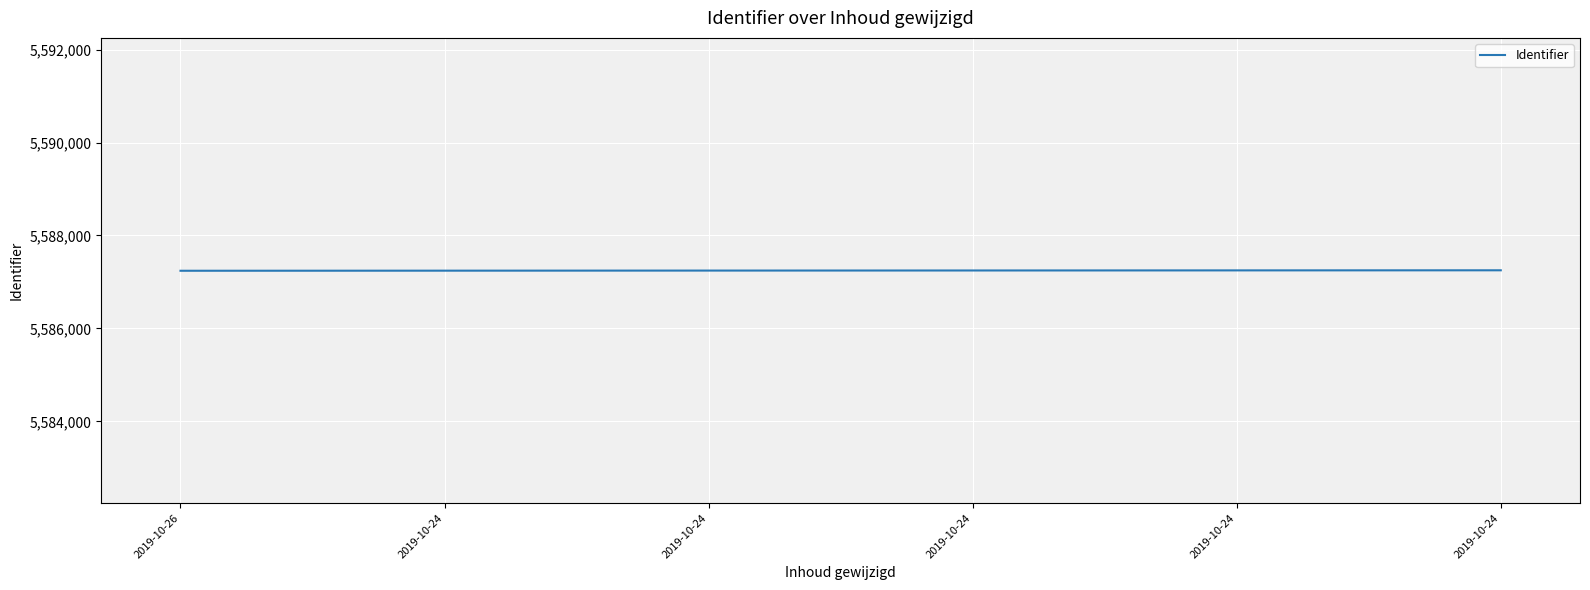

Which label corresponds to the largest value in the chart?

2019-10-24